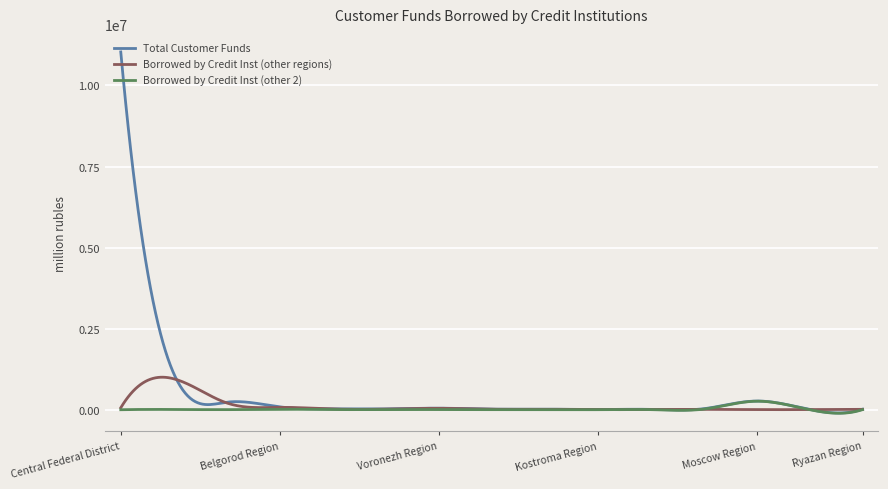

List the series in order of their peak value, highest first.

Total Customer Funds, Borrowed by Credit Inst (other regions), Borrowed by Credit Inst (other 2)